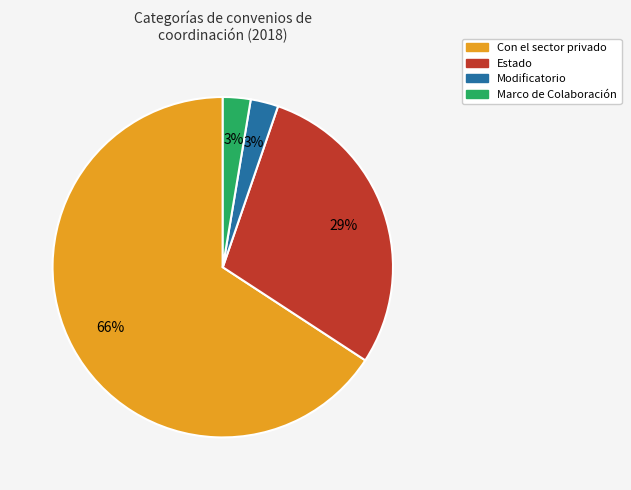

Combined, do Modificatorio and Estado account for over 50%?

No